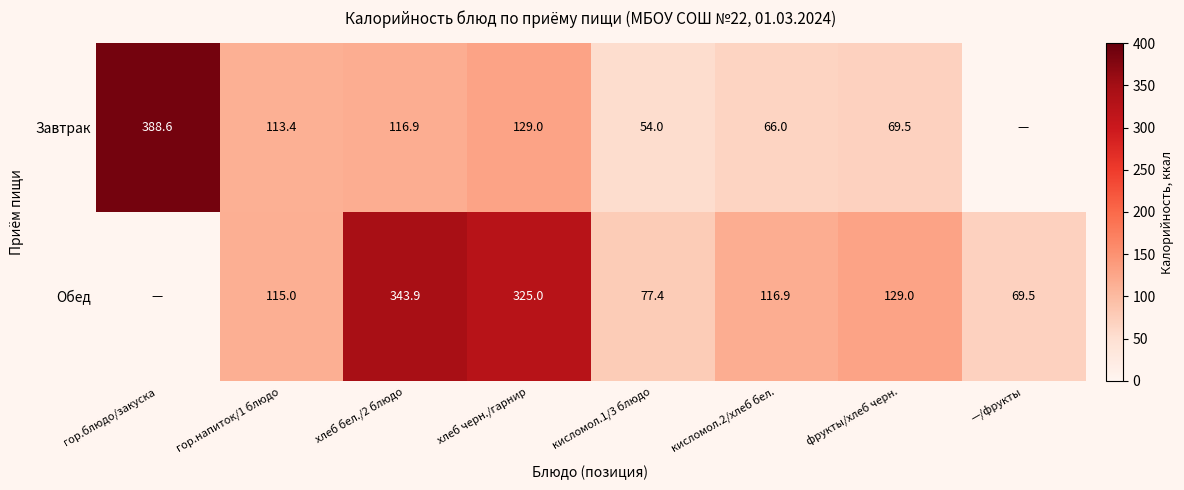

How many distinct data groups are displayed?

2